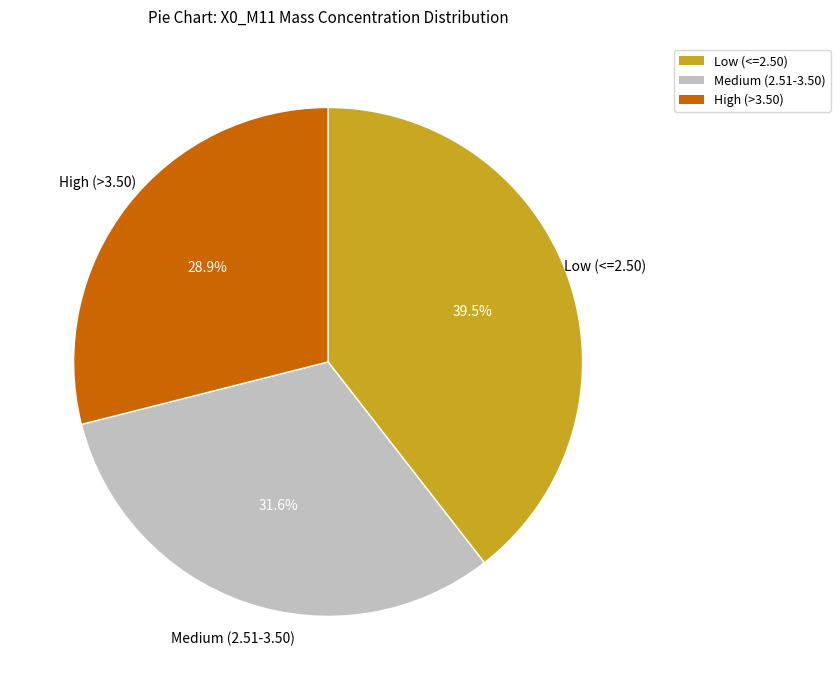

What is the largest slice in the pie chart?

Low (<=2.50)